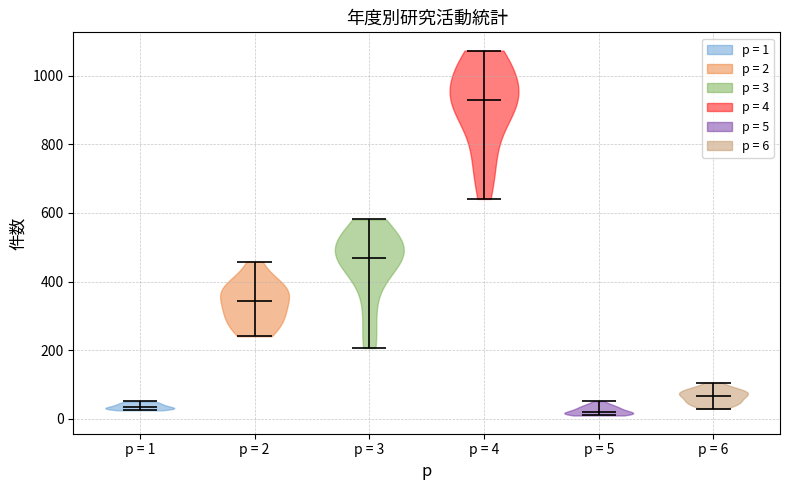

Reading left to right, read every violin against the y-axis: where its median line is, and the lowest and highest points it reaches. The values are not printed on the chart, so give them approximately, as read against the axis.

p = 1: median line 40, lowest point 20, highest point 60
p = 2: median line 340, lowest point 240, highest point 460
p = 3: median line 460, lowest point 200, highest point 580
p = 4: median line 940, lowest point 640, highest point 1080
p = 5: median line 20, lowest point 0, highest point 60
p = 6: median line 60, lowest point 20, highest point 100